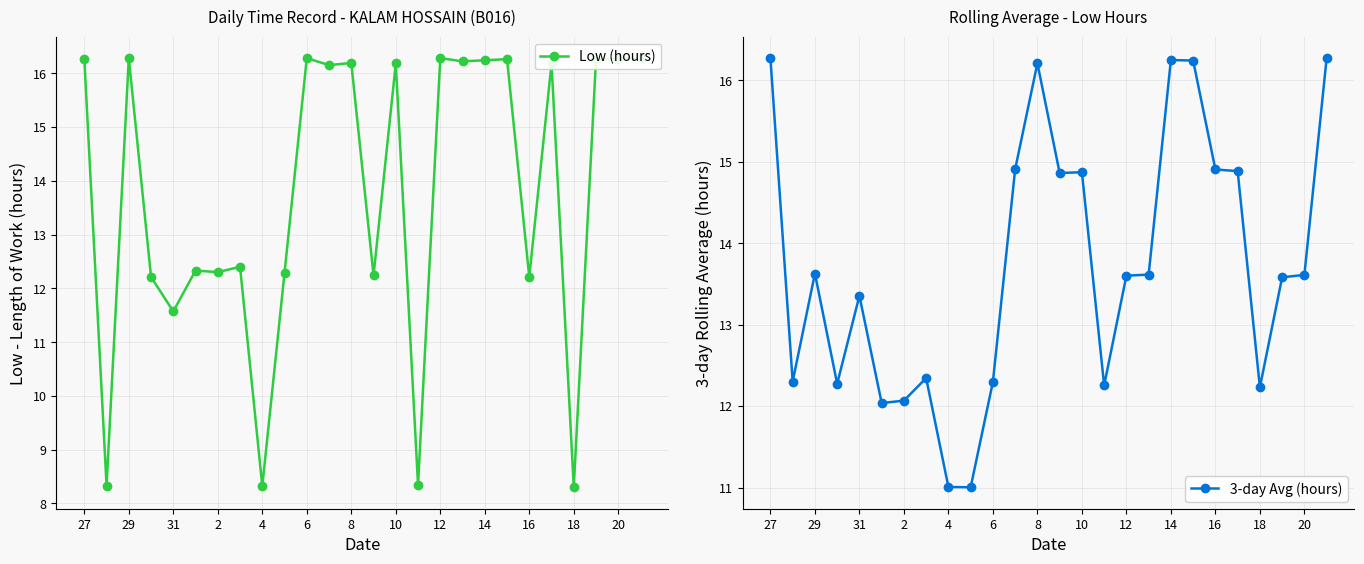

At which label is 3-day Avg (hours) closest to 13?

31